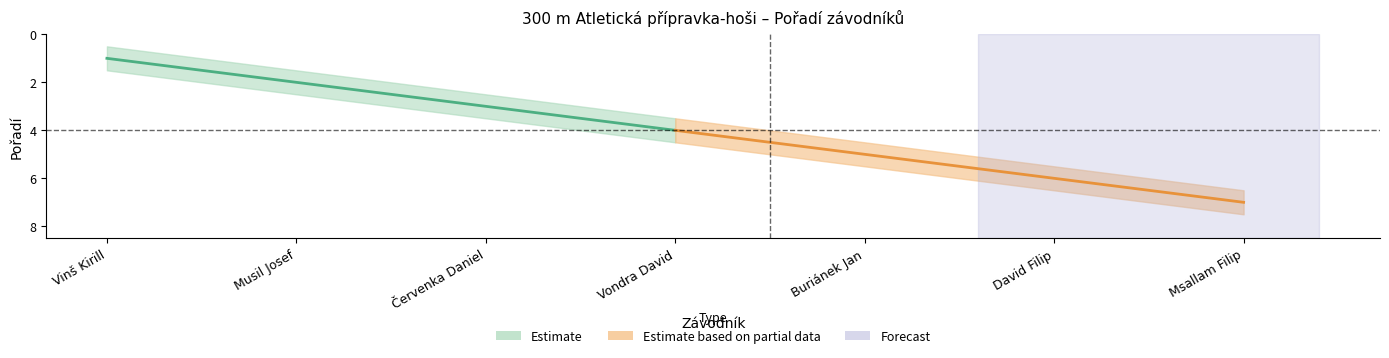

Which label corresponds to the largest value in the chart?

Msallam Filip